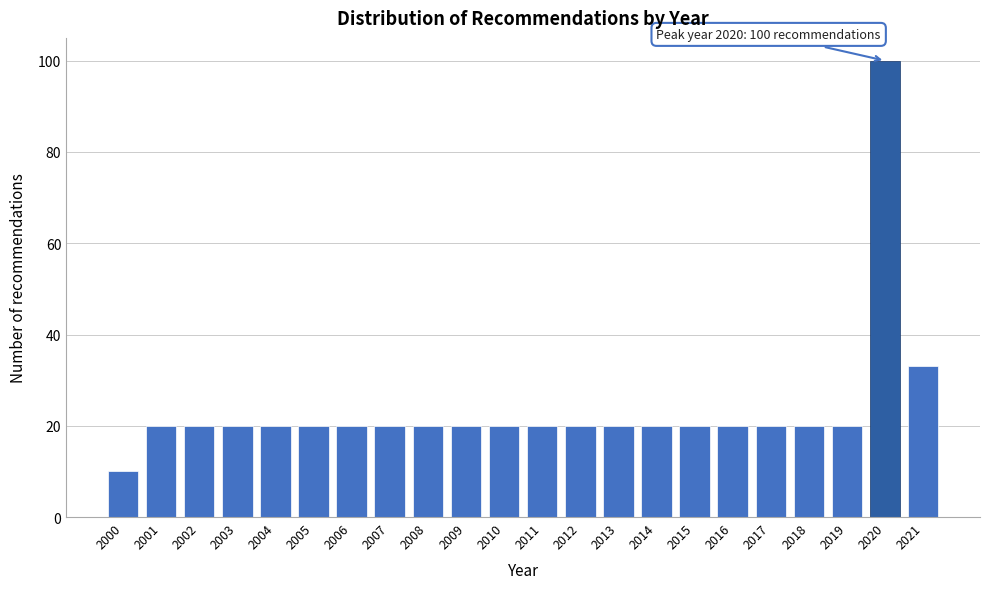

Reading left to right, list all the values displayed in this chart.

2000=10	2001=20	2002=20	2003=20	2004=20	2005=20	2006=20	2007=20	2008=20	2009=20	2010=20	2011=20	2012=20	2013=20	2014=20	2015=20	2016=20	2017=20	2018=20	2019=20	2020=100	2021=33